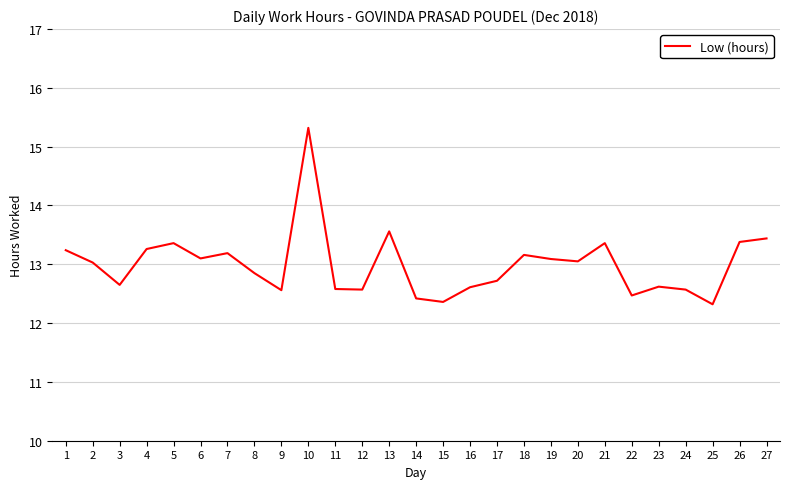

Between 16 and 14, which is larger?

16